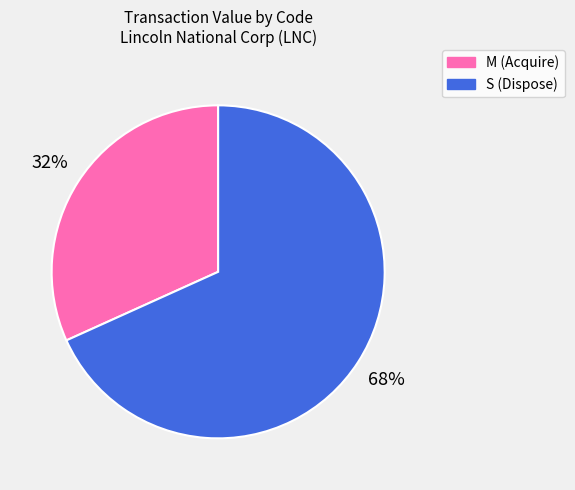

Does any single category account for the majority?

Yes